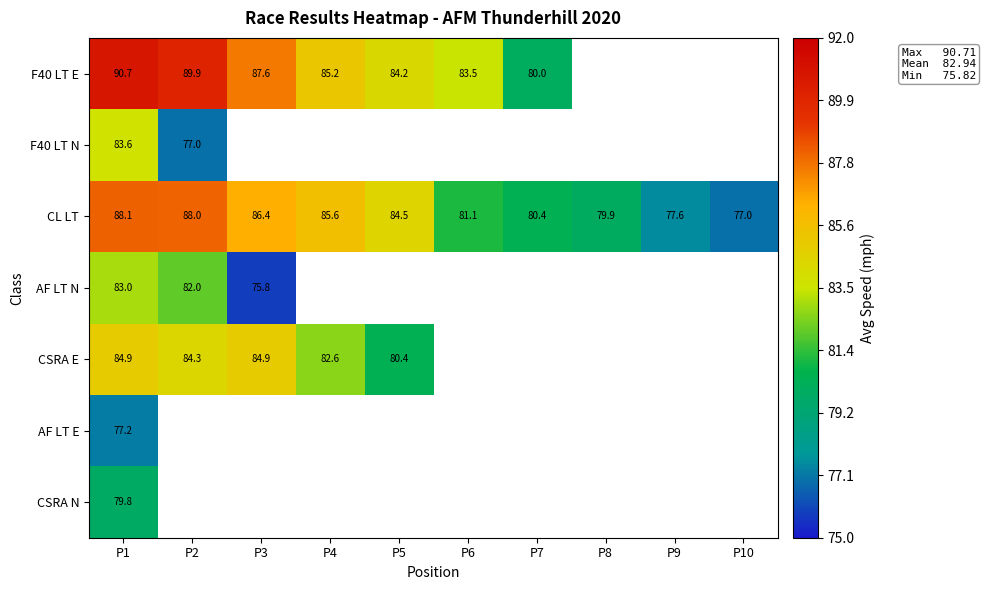

At how many categories does at least one series exceed 76?

10